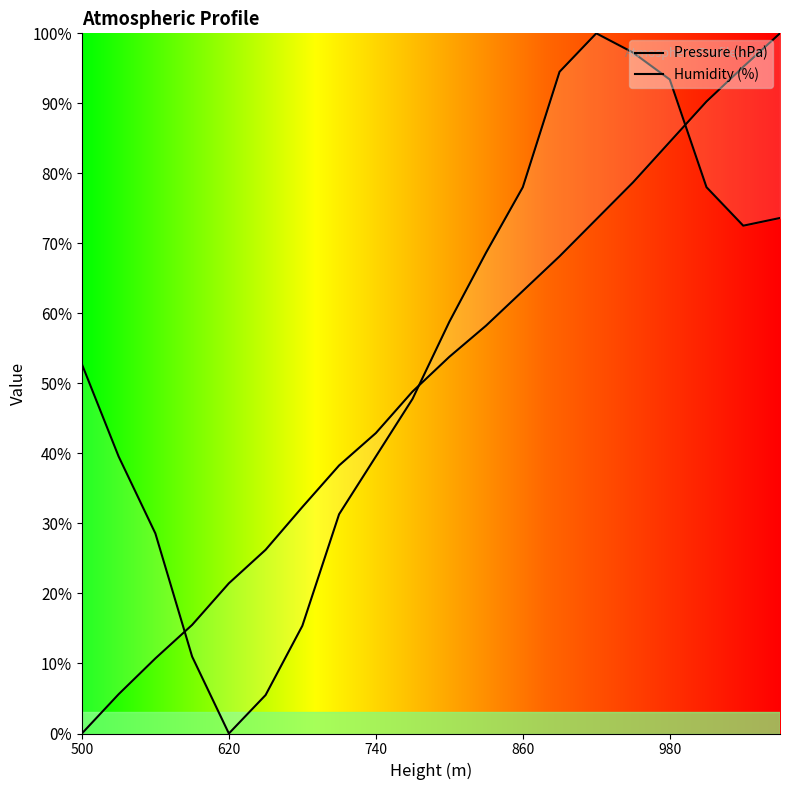

Which label corresponds to the smallest value in the chart?

500